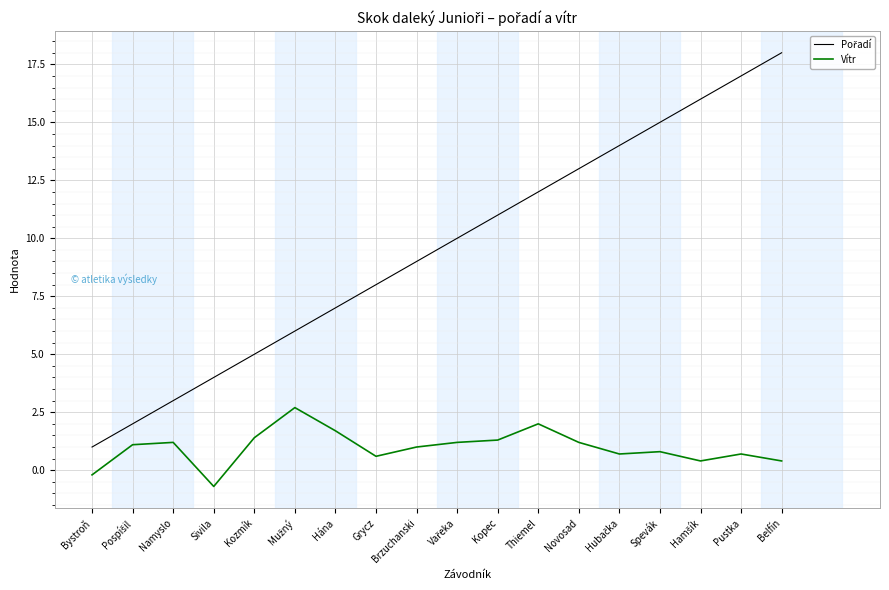

What is the difference between the highest and lowest values at Namyslo?

1.8